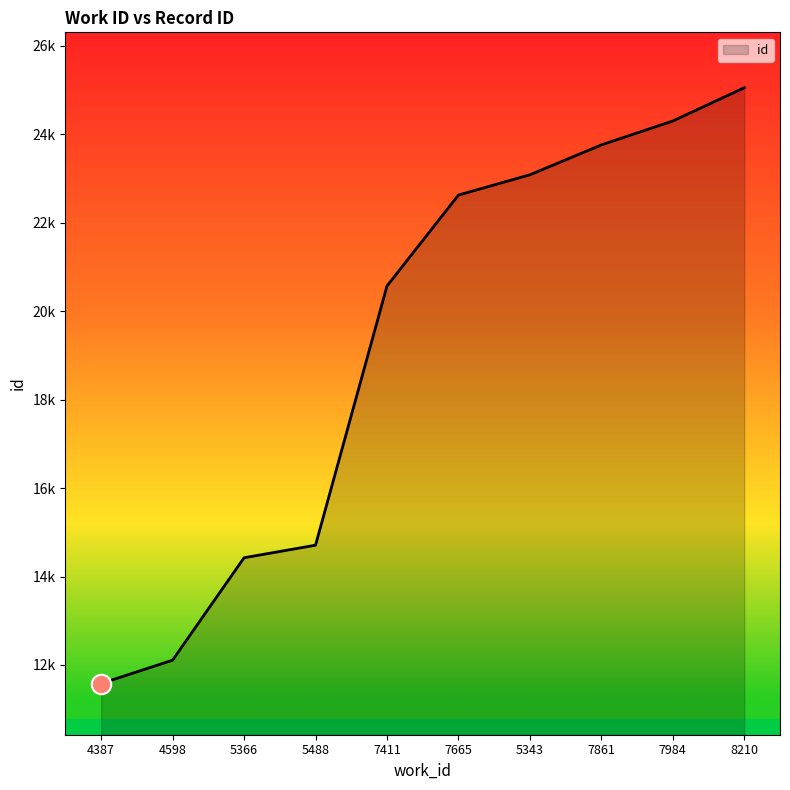

Reading left to right, extract all data points from this chart.

11581	12109	14425	14709	20571	22628	23086	23762	24303	25055